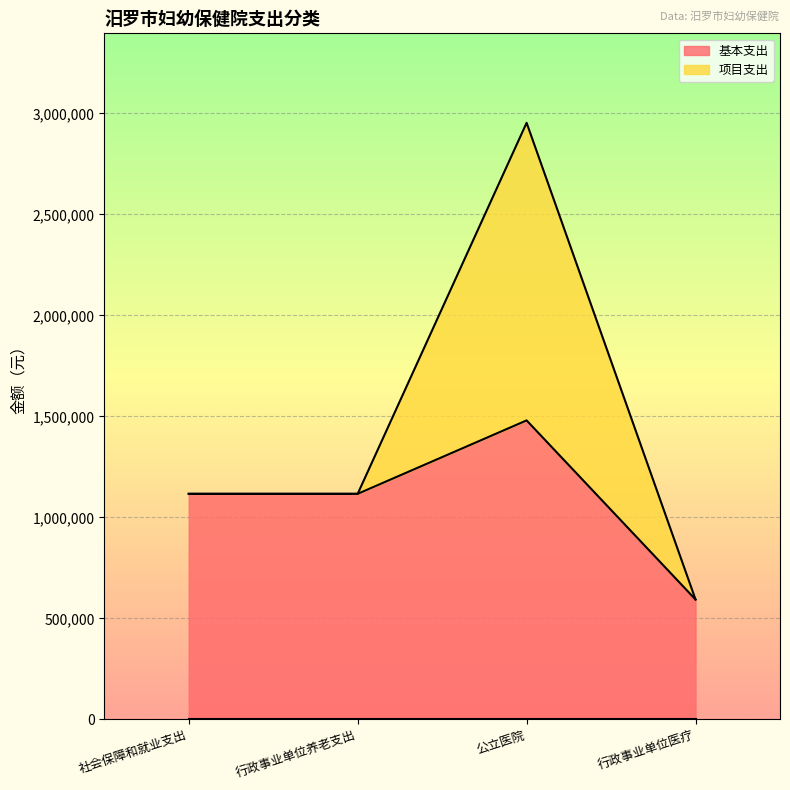

What is the change in value from 社会保障和就业支出 to 公立医院?

+363568